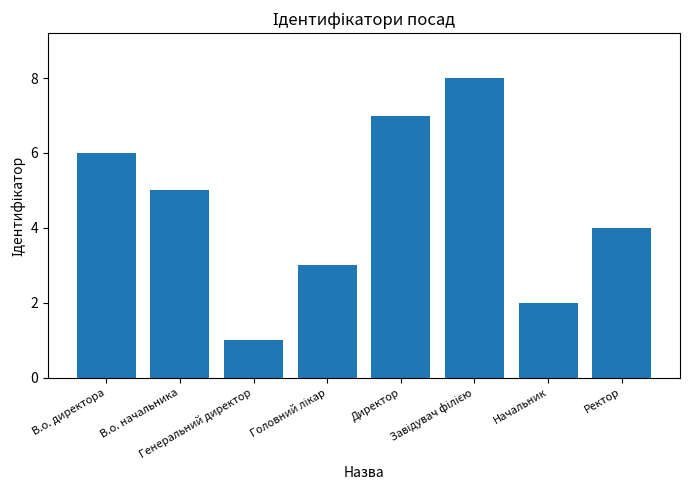

How many data points does each series have?

8